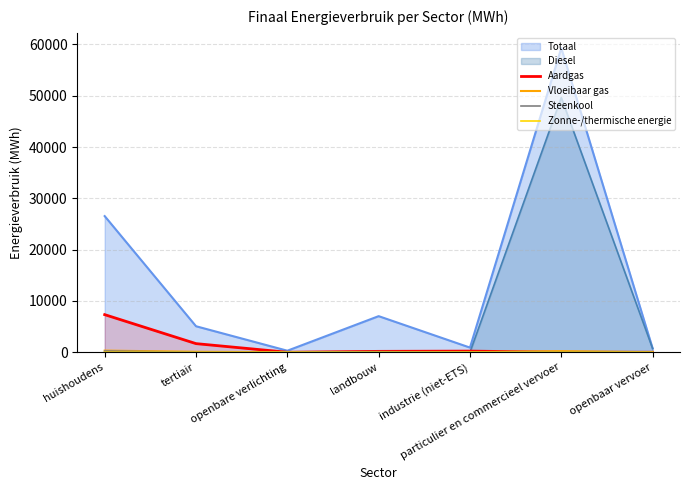

Which has a higher value, openbare verlichting or particulier en commercieel vervoer?

particulier en commercieel vervoer